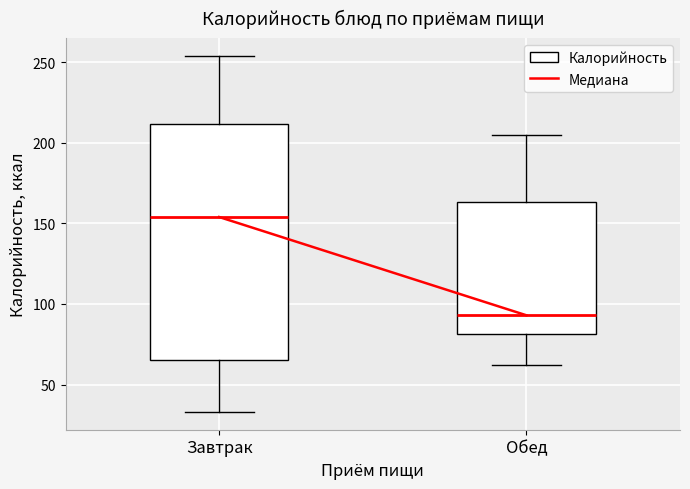

Where is the upper edge of the box for Завтрак on the y-axis? The values are not printed on the chart, so give them approximately, as read against the axis.

210